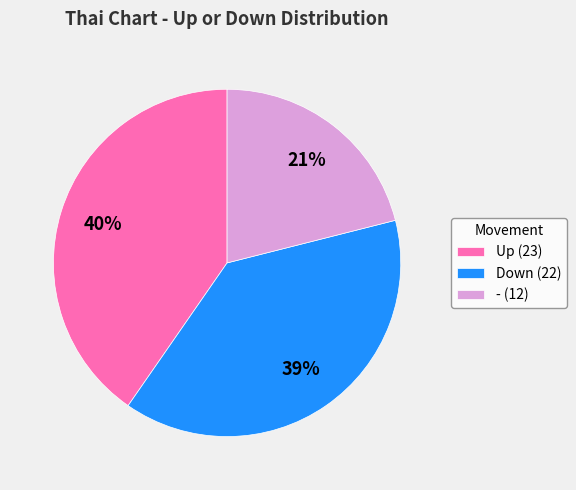

Which has a higher value, Up (23) or - (12)?

Up (23)